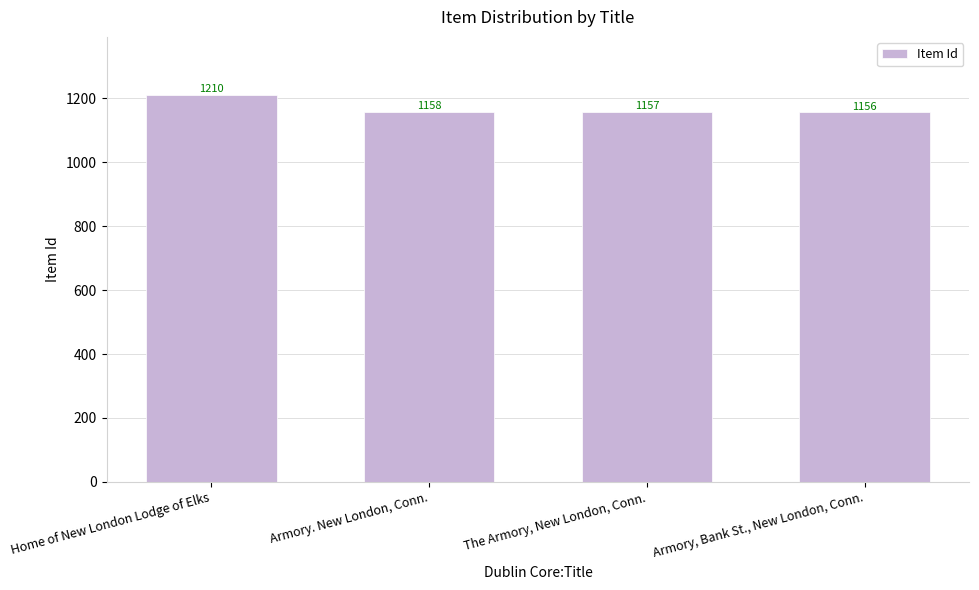

What is the difference between the maximum and minimum values?

54